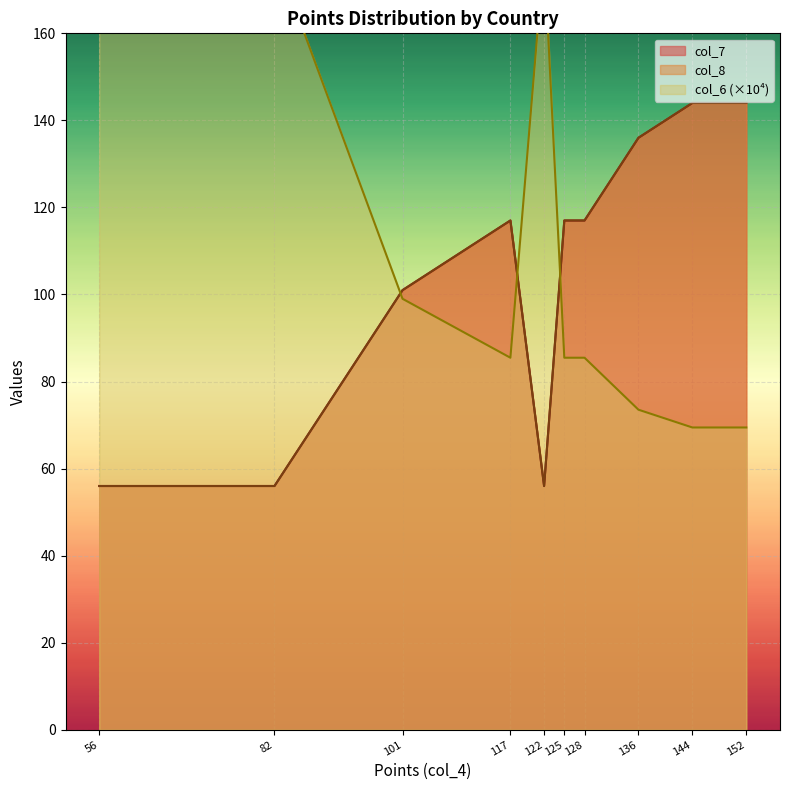

What is the lowest value of the col_8 series?

56.0